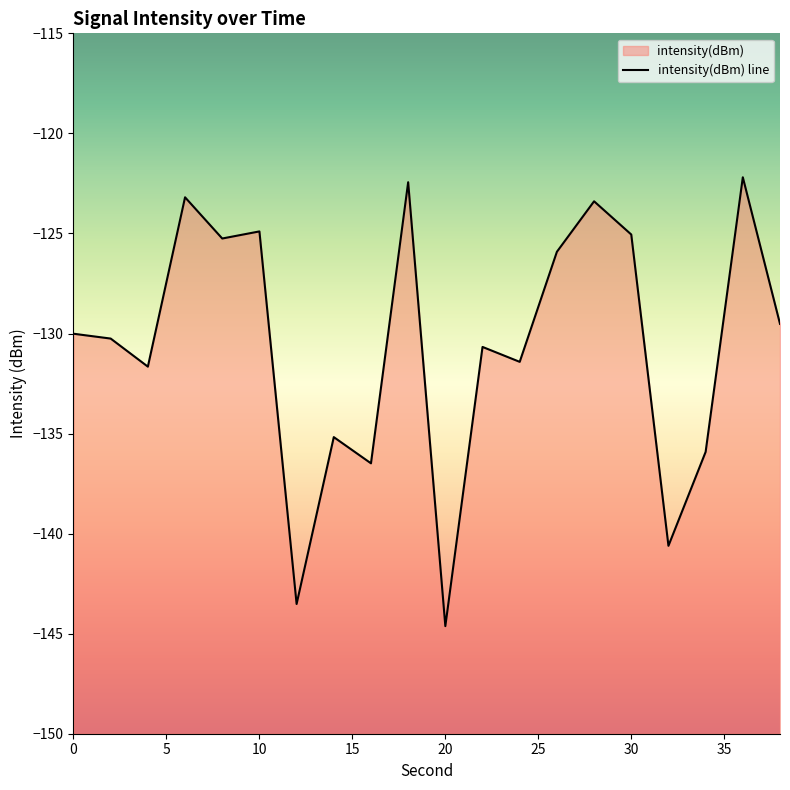

What is the value of the 13th point from the left?

-131.4